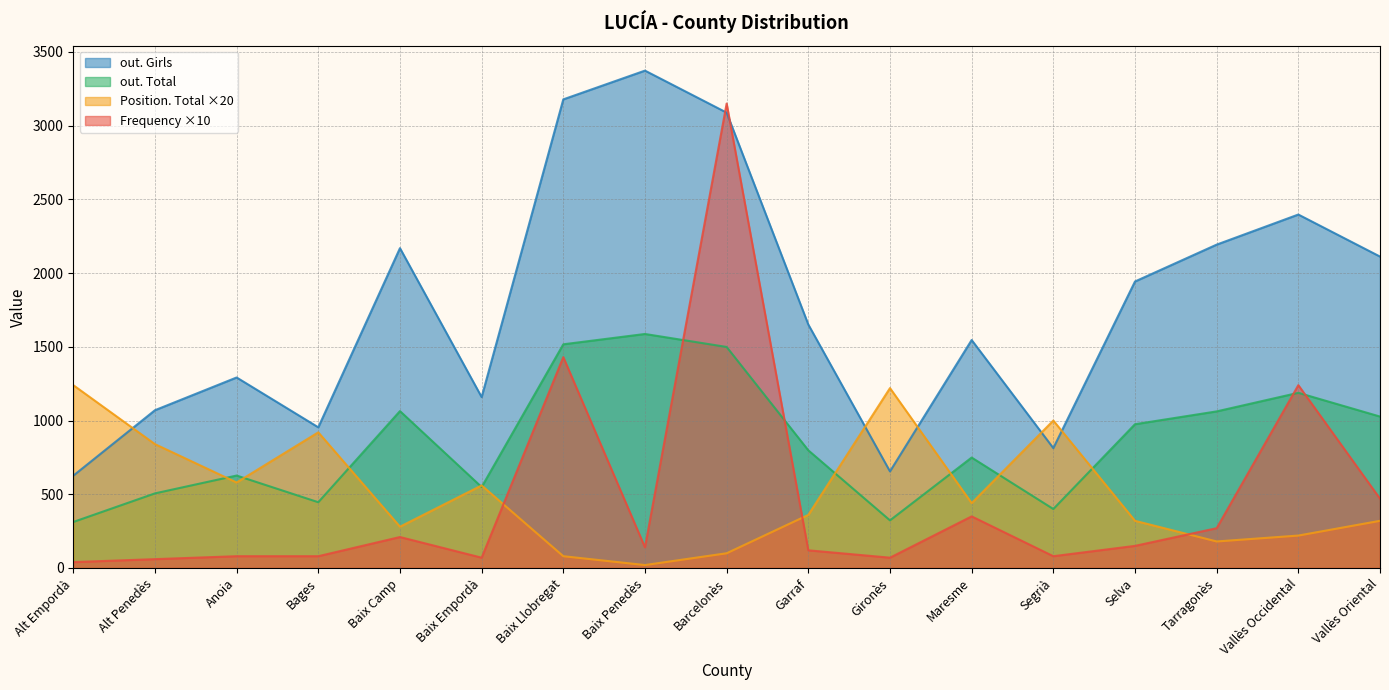

What is the difference between the maximum and minimum values in the Position. Total series?

1220